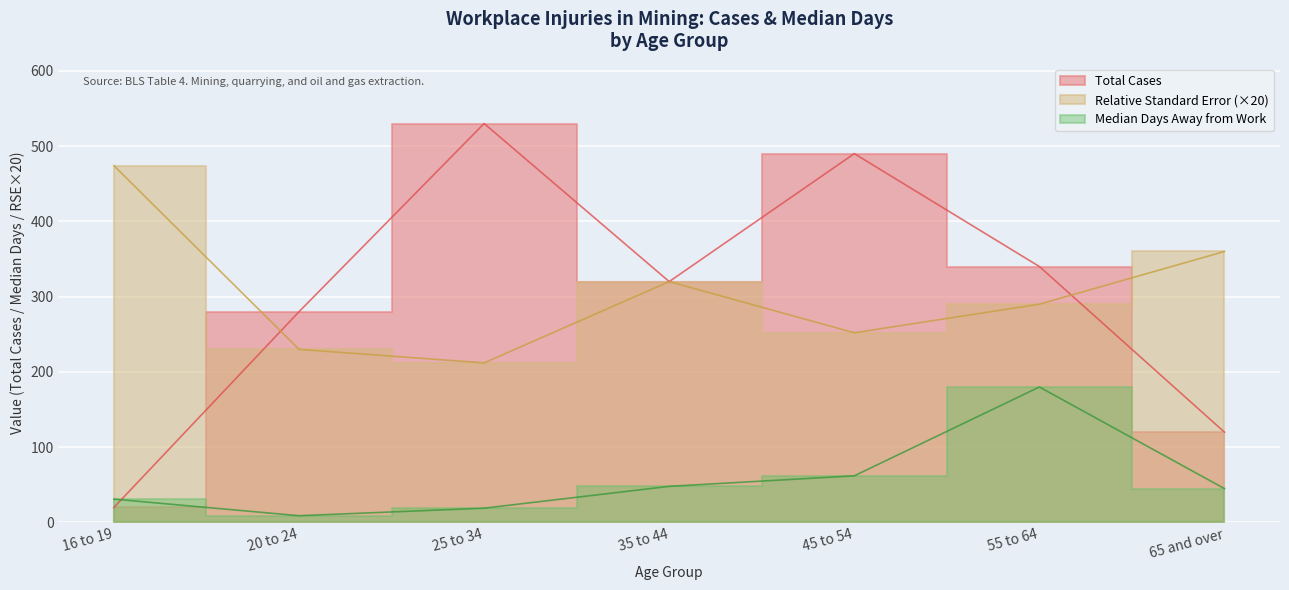

What value does the Median Days series have at 20 to 24, to the nearest 10?

10